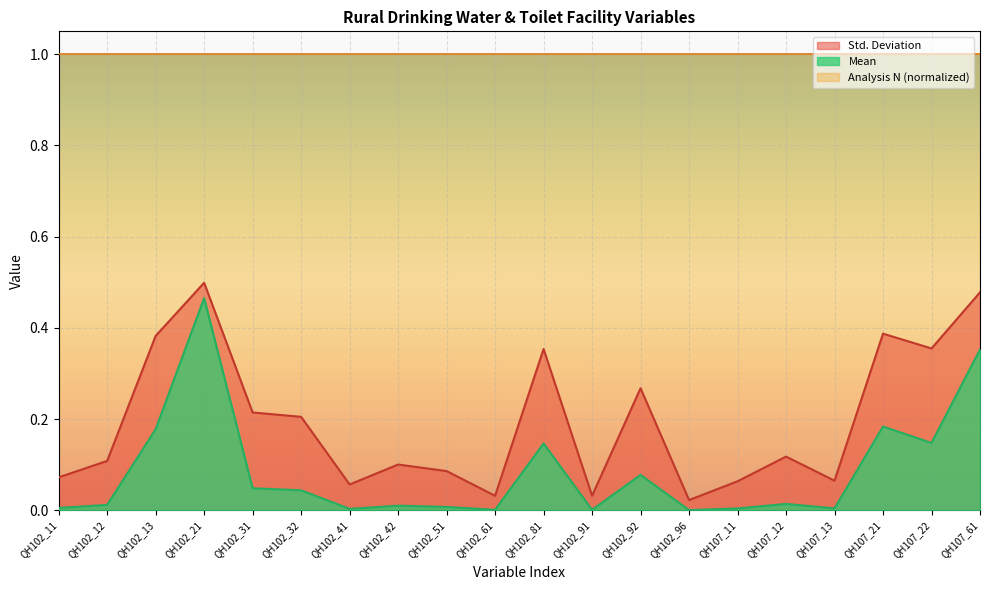

What is the difference between the second highest and minimum values in the Std. Deviation series?

0.5